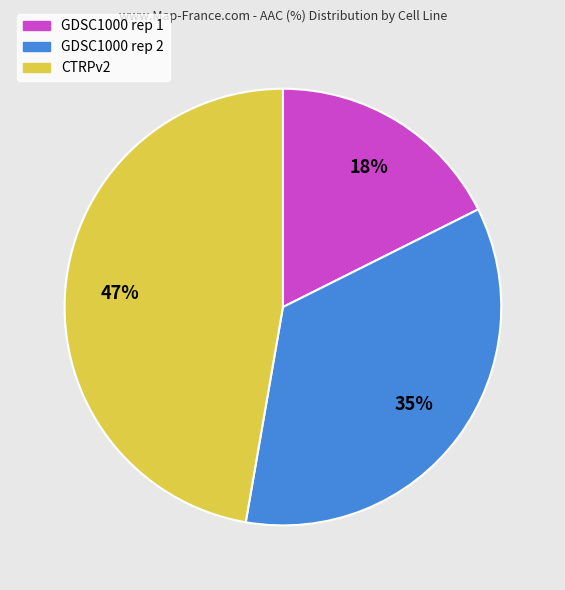

Approximately how many times larger is the value at CTRPv2 compared to GDSC1000 rep 2?

1.3